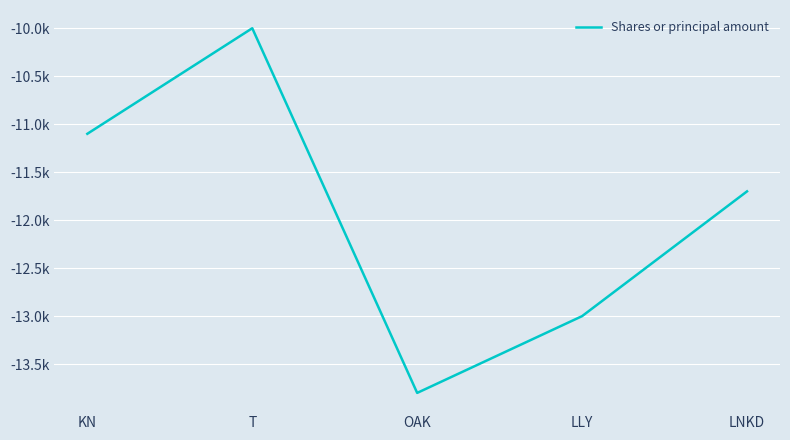

At which label does the data first exceed -11700?

KN